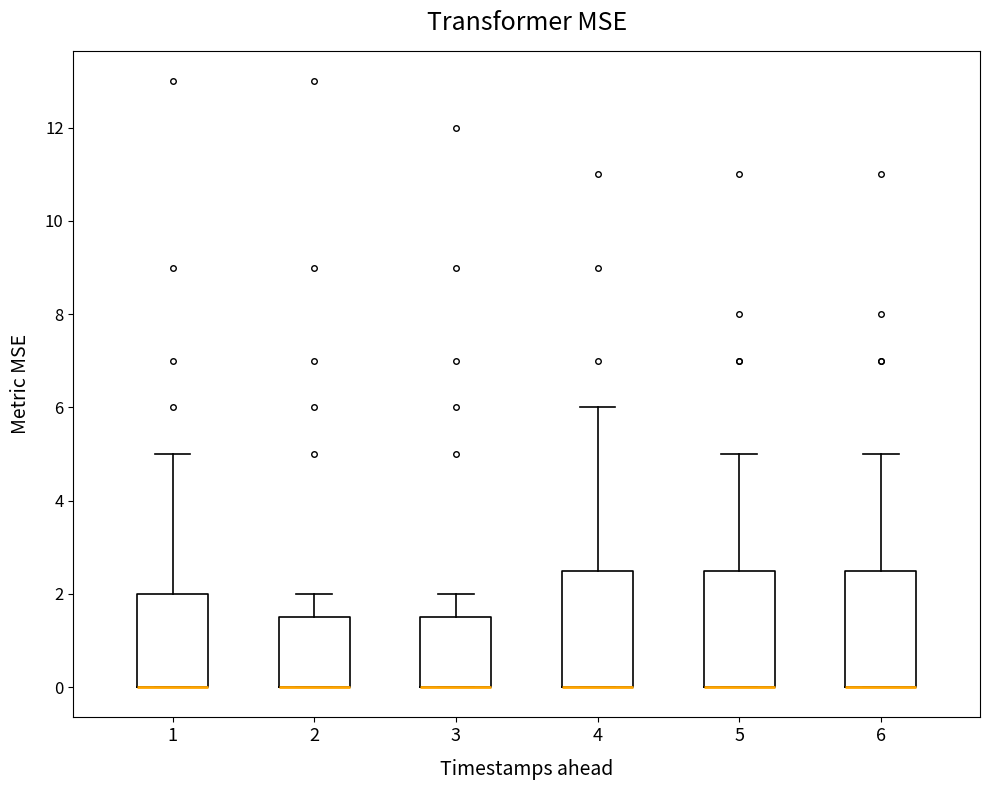

Where is the lower edge of the box at x = 2 on the y-axis? The values are not printed on the chart, so give them approximately, as read against the axis.

0.0